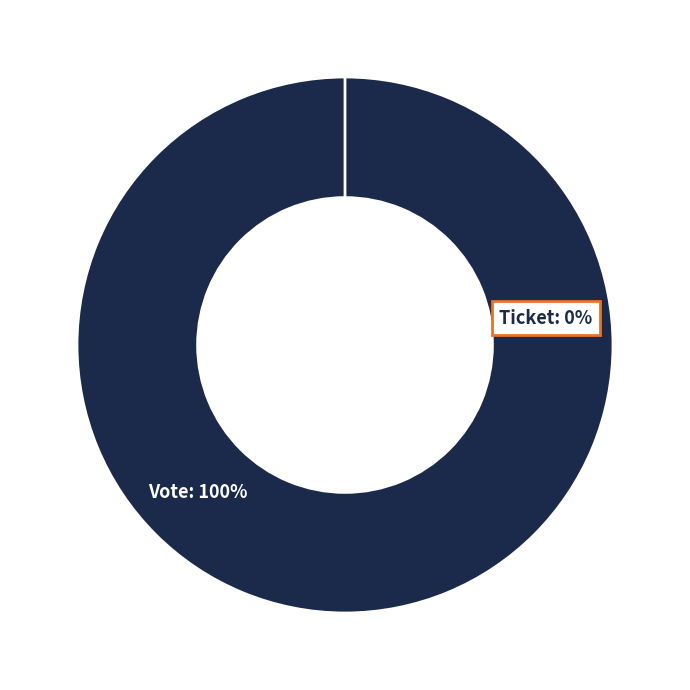

What is the largest slice in the pie chart?

Vote